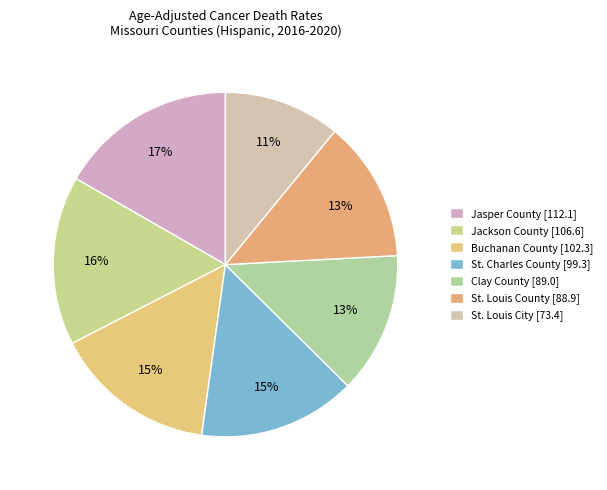

What is the change in value from Jasper County to St. Charles County?

-12.8